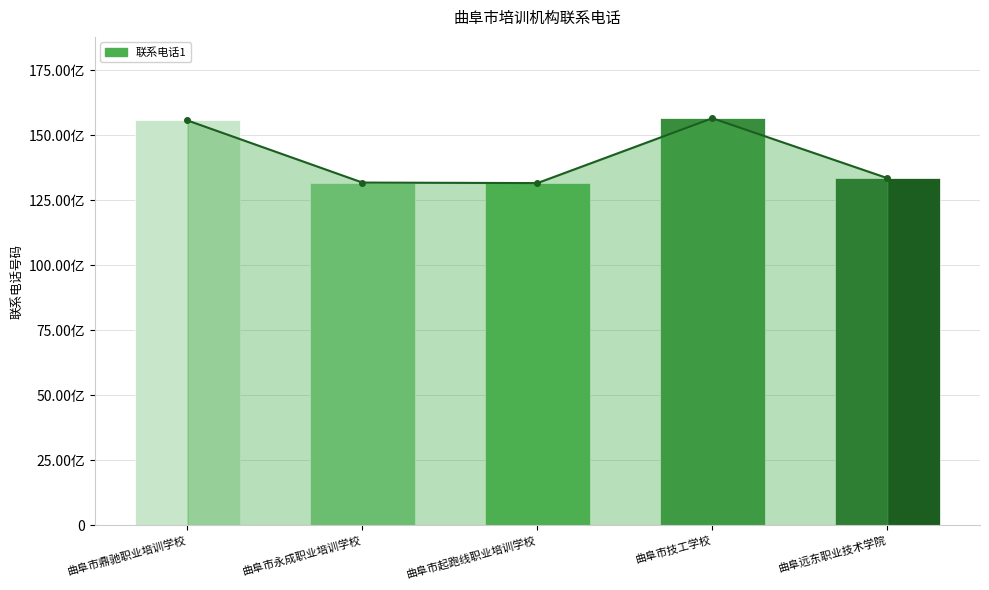

True or false: the data shows 3326957658 at 曲阜远东职业技术学院.

False